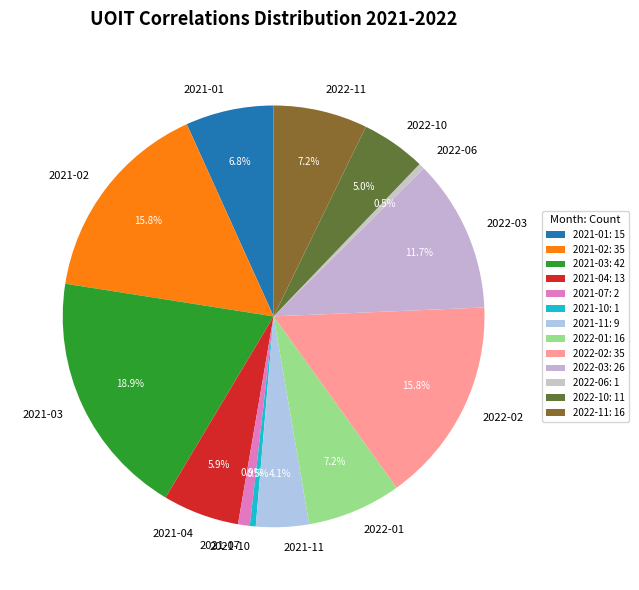

Which has a higher value, 2022-10 or 2021-11?

2022-10